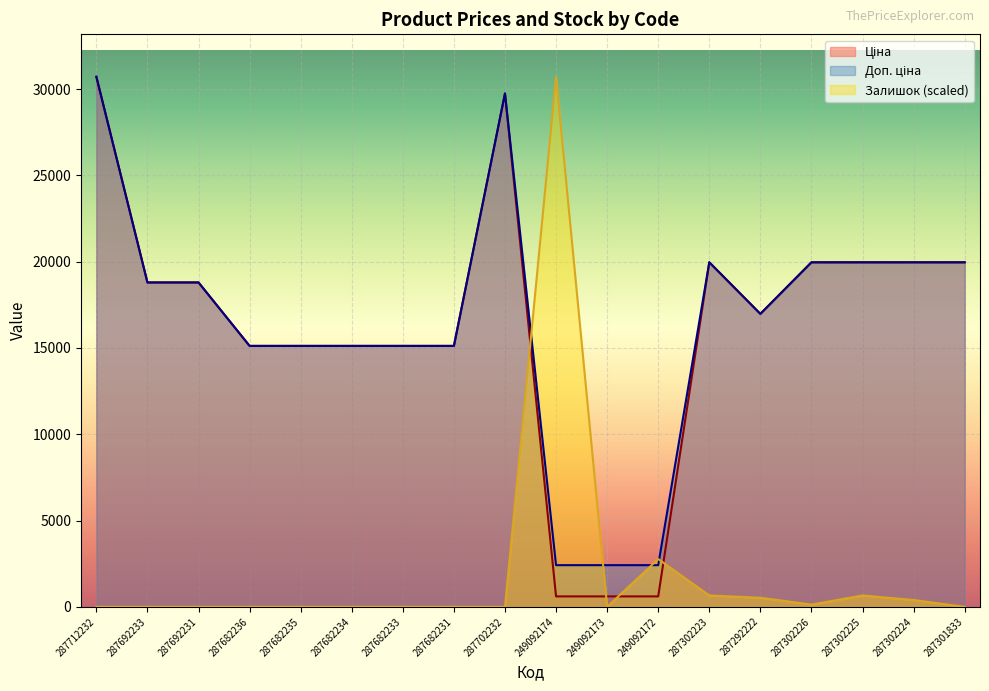

Rank the series by their maximum value, from lowest to highest.

Ціна, Доп. ціна, Залишок